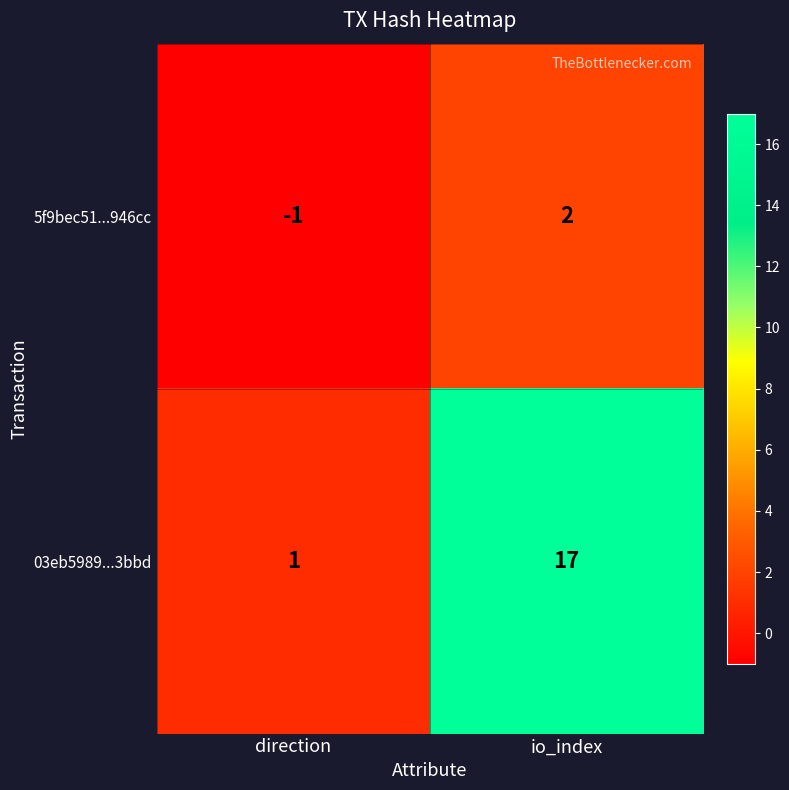

Rank the series at direction from highest to lowest value.

03eb5989...3bbd, 5f9bec51...946cc